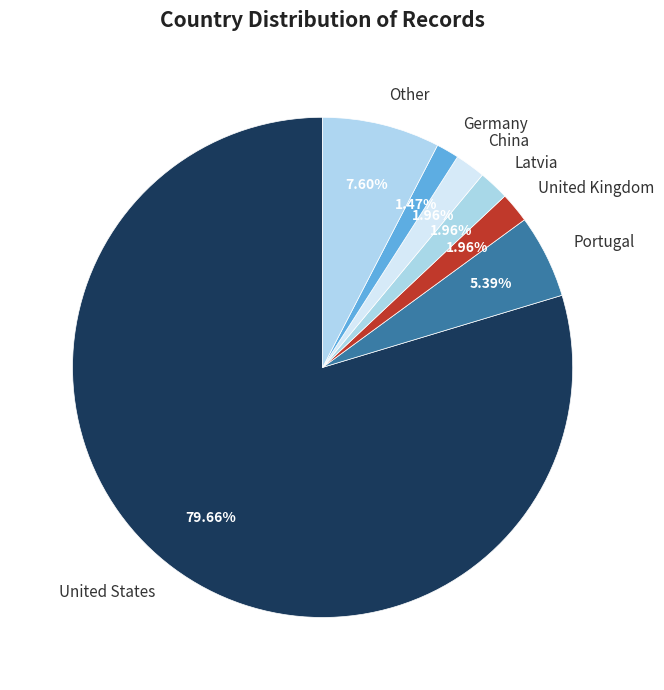

Is the sum of China and Portugal greater than half?

No